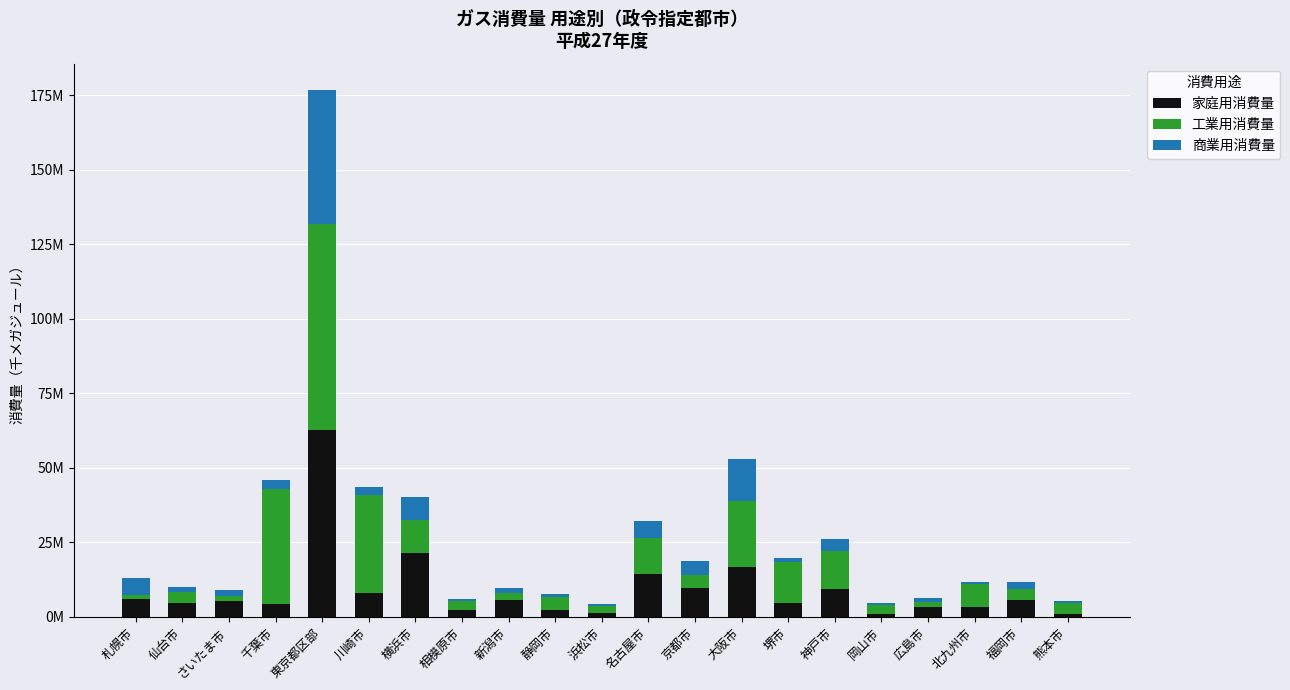

Which series has the largest total across all categories?

工業用消費量